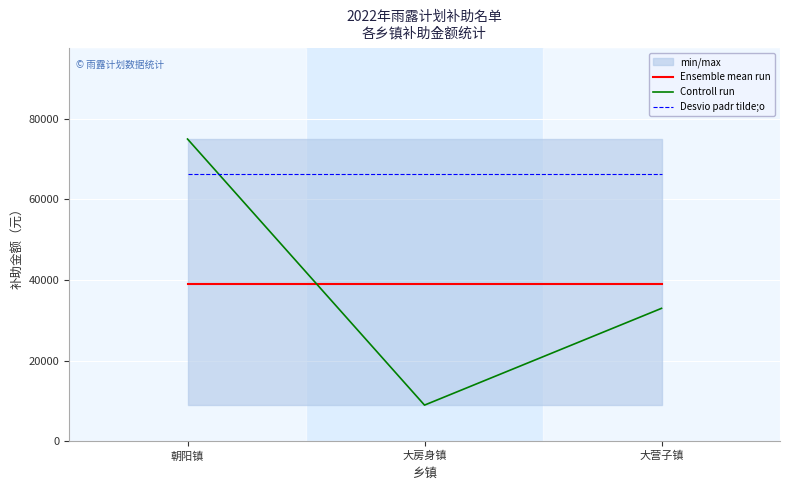

What is the highest value of the Controll run series?

75000.0